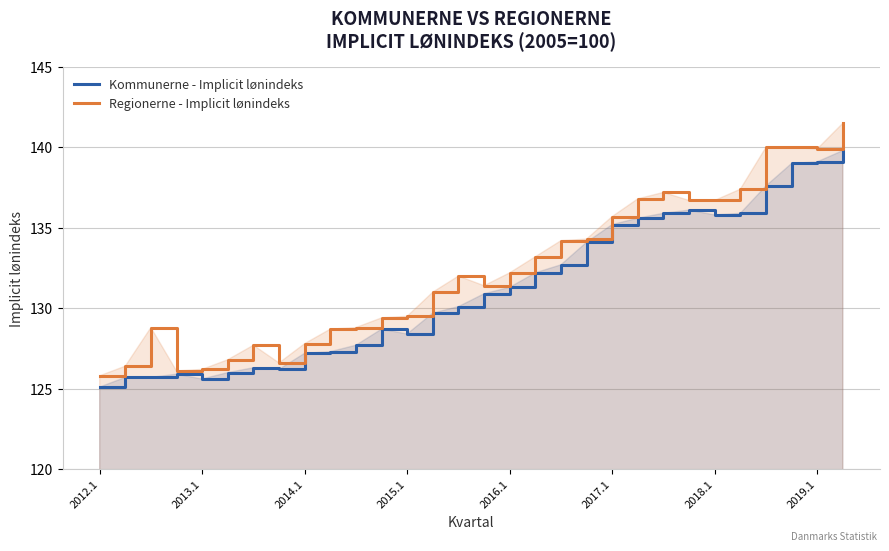

What is the minimum value for Kommunerne - Implicit lønindeks?

125.1